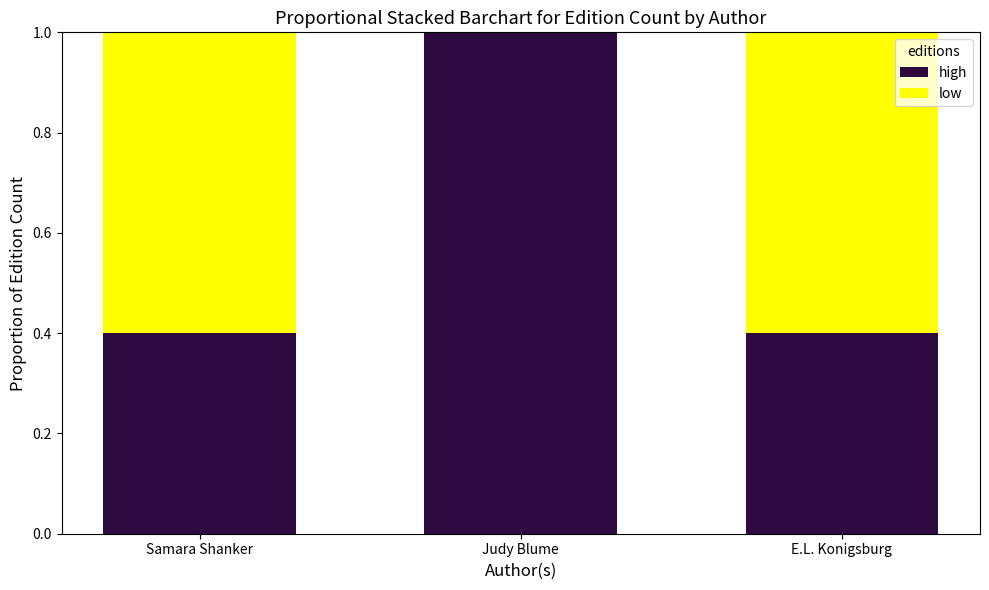

How many distinct data groups are displayed?

2